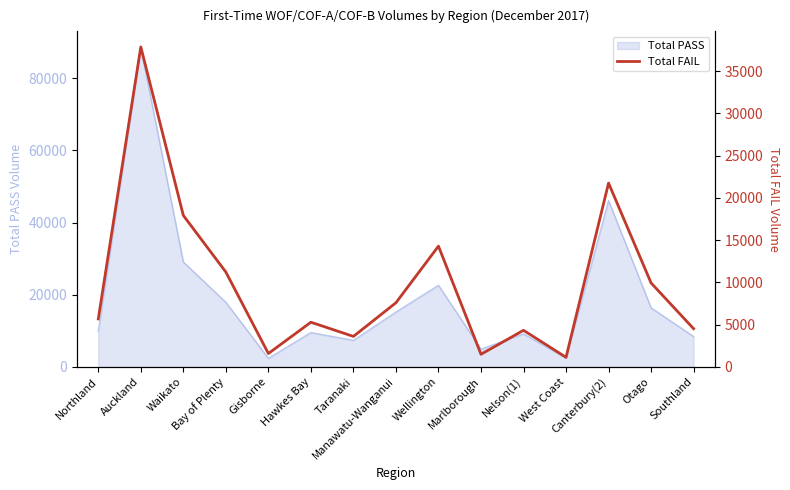

How many interior local peaks (higher than both neighbors) does the data have?

5